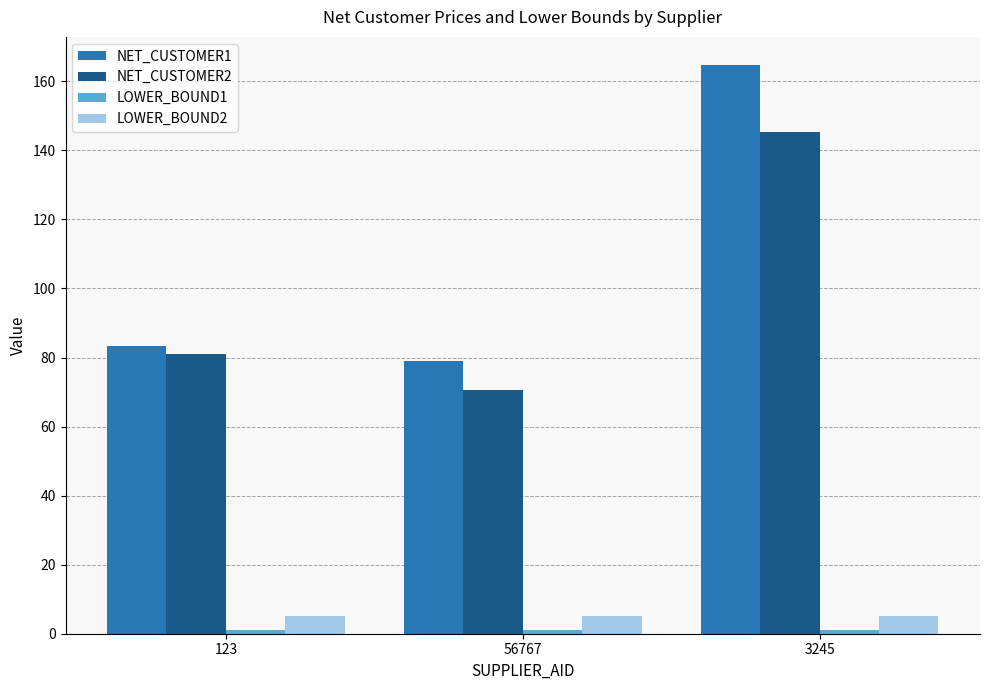

True or false: NET_CUSTOMER2 has a value of 32.6 at 56767.

False